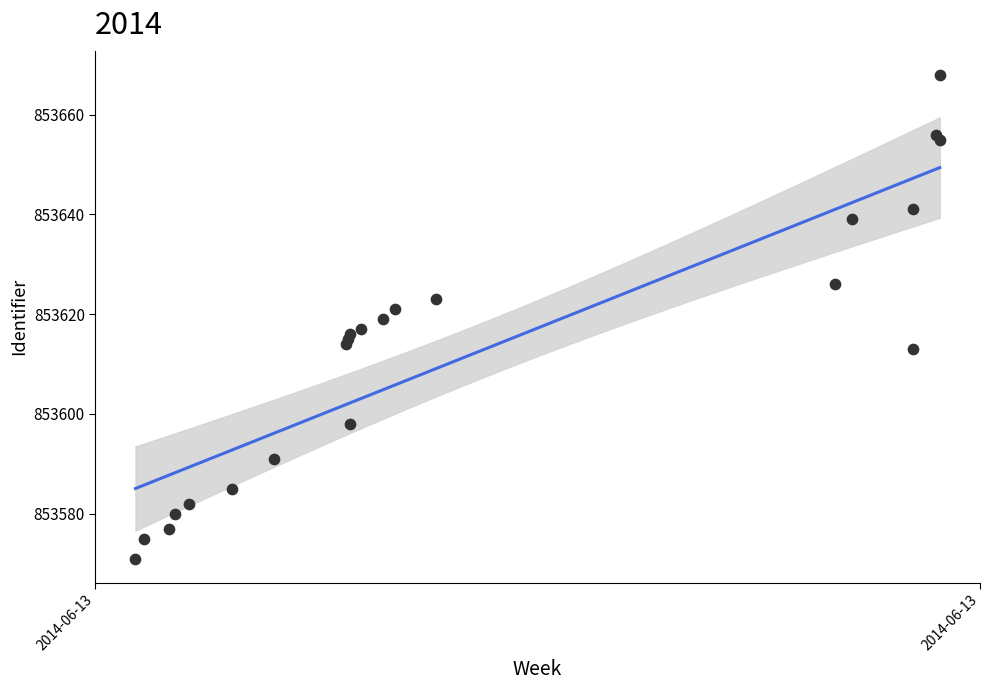

What is the ratio of the value at 2014-06-13 11:12:19 to the value at 2014-06-13 10:49:34?

1.0